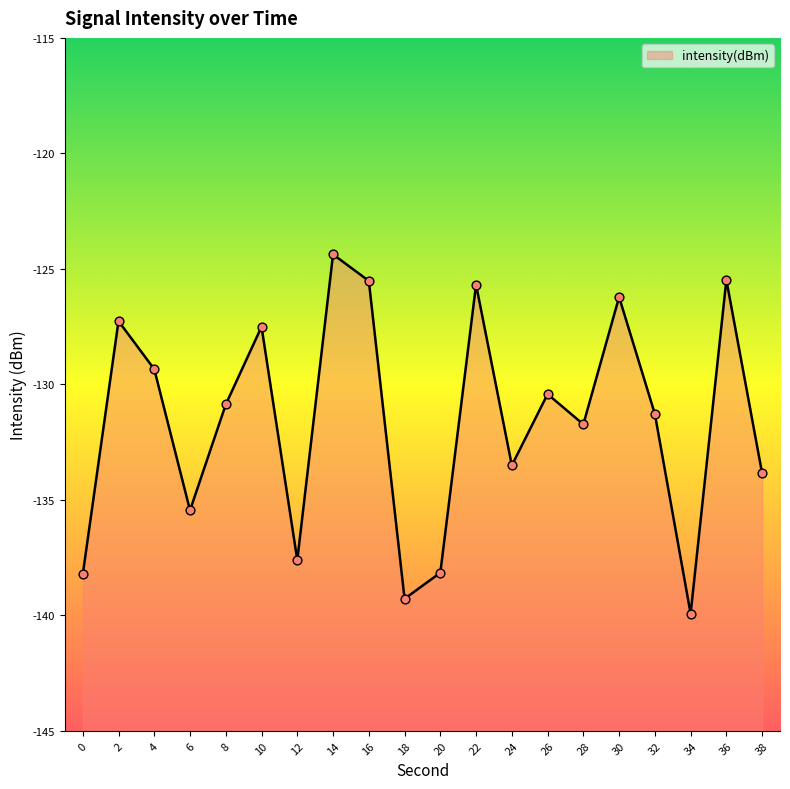

Between 4 and 22, which is larger?

22